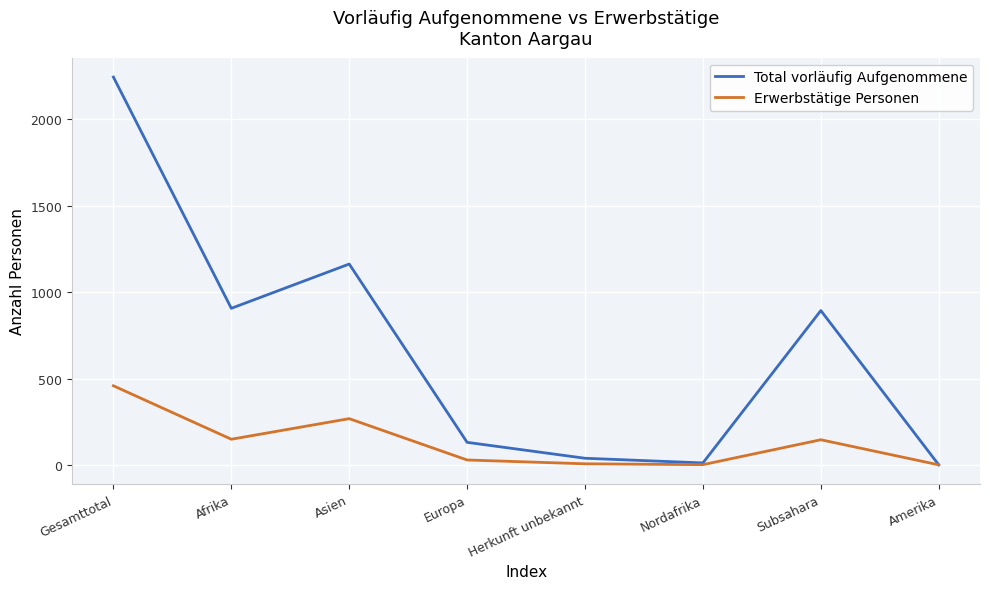

At which label is Total vorläufig Aufgenommene closest to 1123?

Asien